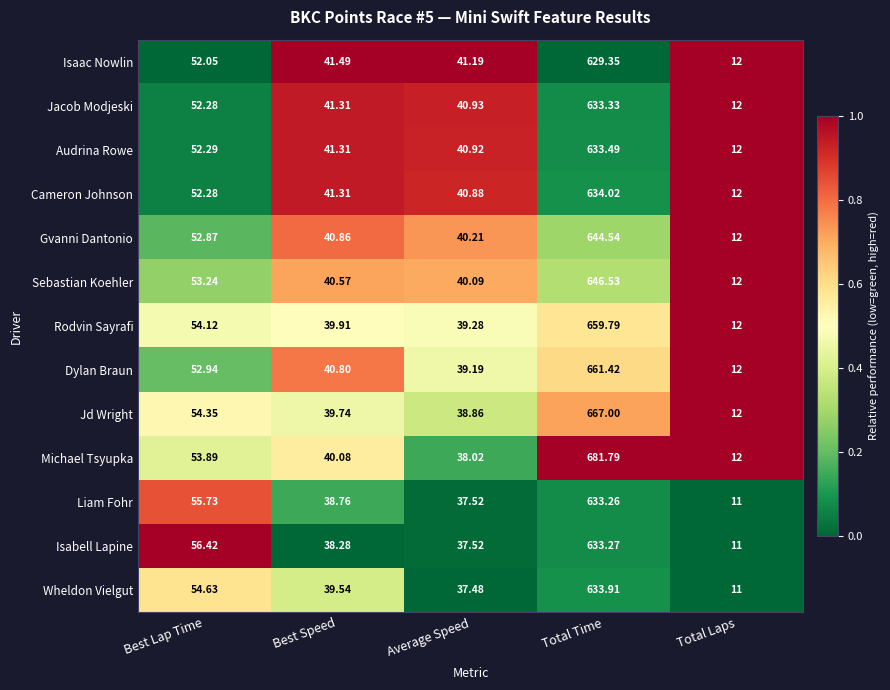

Which series has the widest spread of values?

Michael Tsyupka